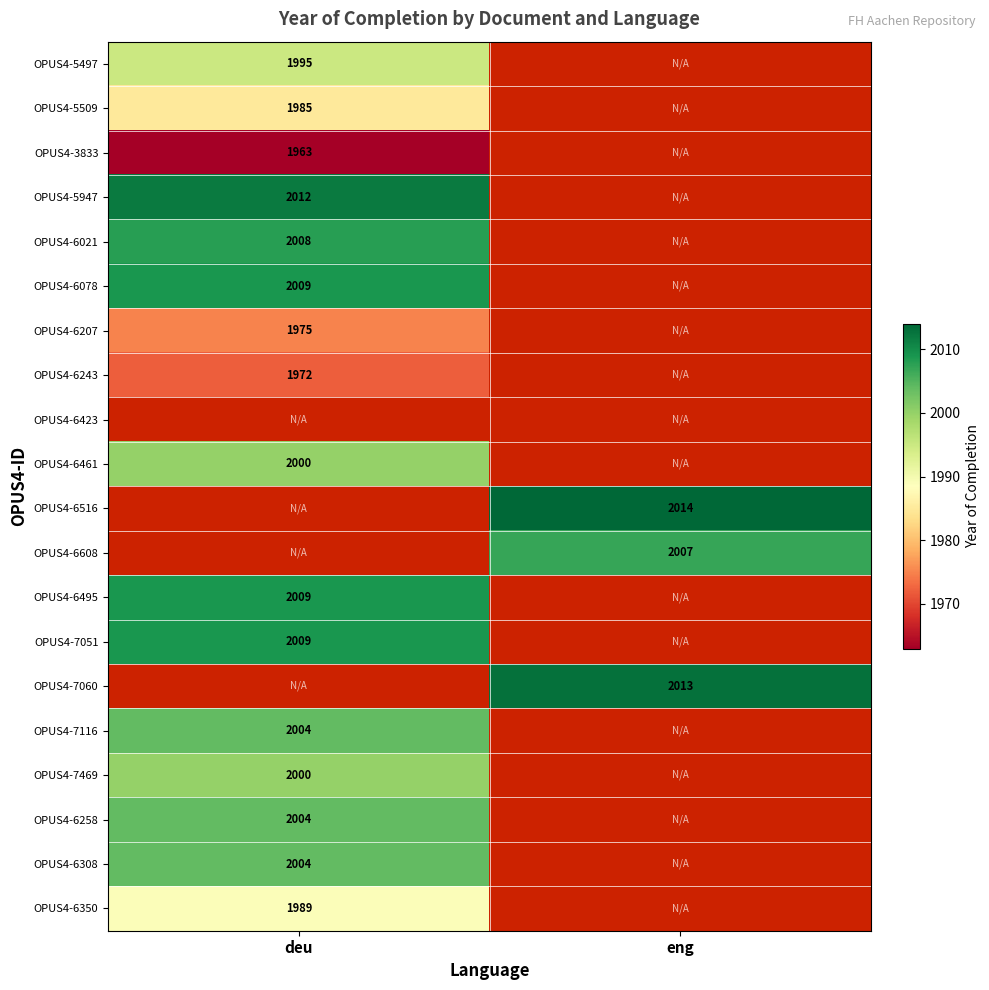

Is it true that OPUS4-6258 equals 2004 at deu?

True